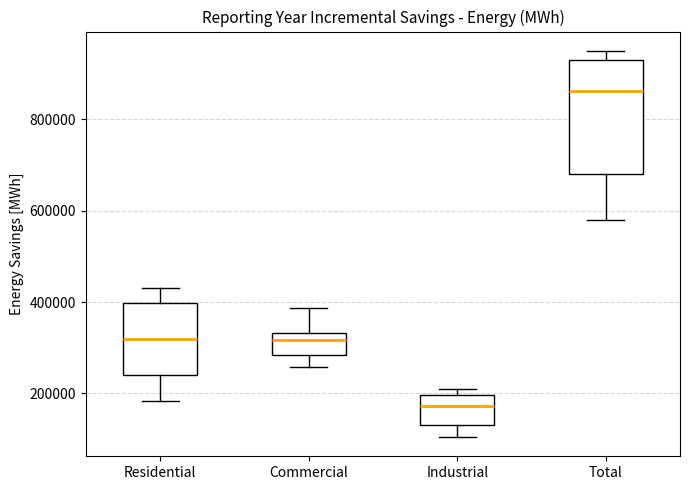

Where does the lower whisker of the box for Industrial end on the y-axis? The values are not printed on the chart, so give them approximately, as read against the axis.

100000